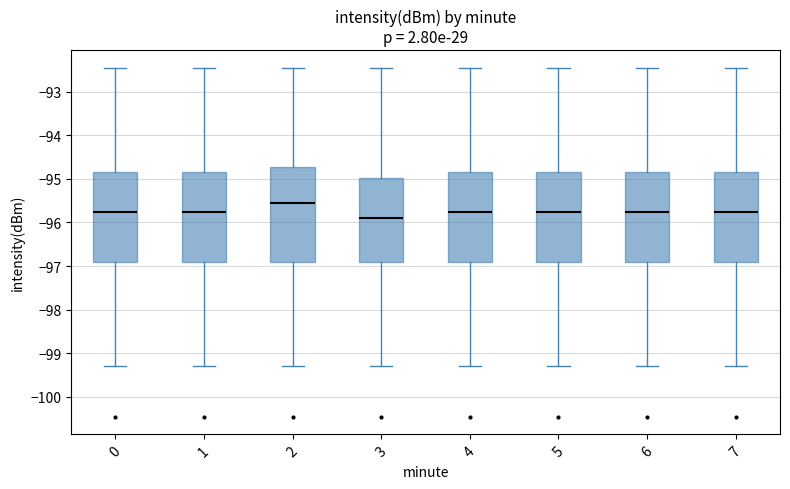

Where does the lower whisker of the box at x = 2 end on the y-axis? The values are not printed on the chart, so give them approximately, as read against the axis.

-99.3